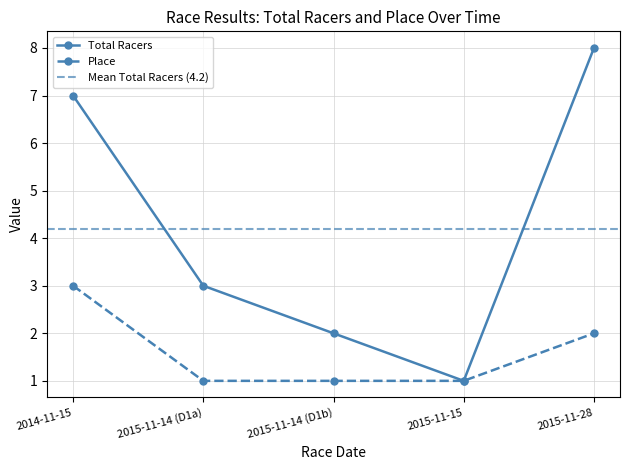

What is the difference between the second highest and second lowest values in the Place series?

1